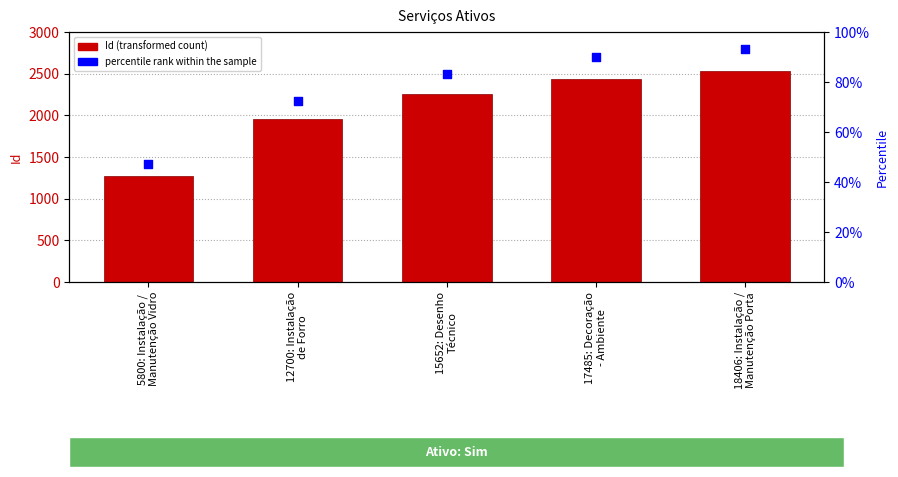

What are all the series names shown in the legend?

Id, percentile rank within the sample